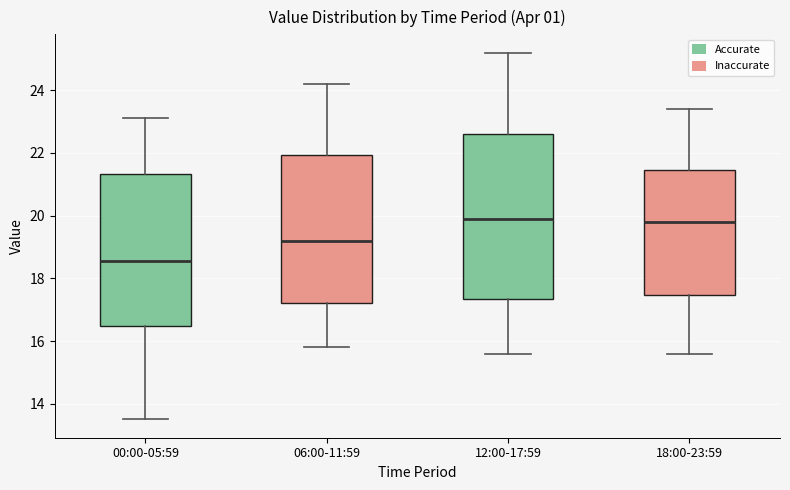

Where does the upper whisker of the box for 06:00-11:59 end on the y-axis? The values are not printed on the chart, so give them approximately, as read against the axis.

24.2